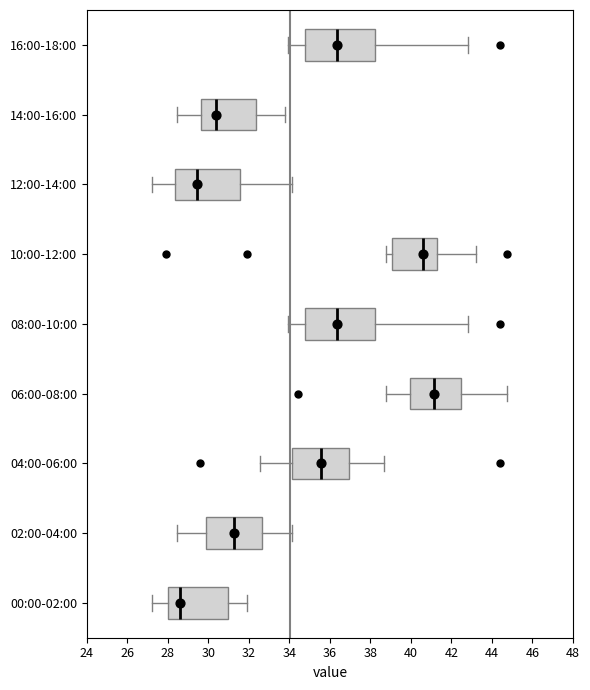

Reading bottom to top, read every box against the x-axis: the position of its median line, the range the box covers, and the ends of its whiskers. The values are not printed on the chart, so give them approximately, as read against the axis.

00:00-02:00: median 28.6, box 28.0 to 31.0, whiskers 27.2 to 32.0
02:00-04:00: median 31.2, box 30.0 to 32.6, whiskers 28.4 to 34.2
04:00-06:00: median 35.6, box 34.2 to 37.0, whiskers 32.6 to 38.6
06:00-08:00: median 41.2, box 40.0 to 42.4, whiskers 38.8 to 44.8
08:00-10:00: median 36.4, box 34.8 to 38.2, whiskers 34.0 to 42.8
10:00-12:00: median 40.6, box 39.0 to 41.2, whiskers 38.8 to 43.2
12:00-14:00: median 29.4, box 28.4 to 31.6, whiskers 27.2 to 34.2
14:00-16:00: median 30.4, box 29.6 to 32.4, whiskers 28.4 to 33.8
16:00-18:00: median 36.4, box 34.8 to 38.2, whiskers 34.0 to 42.8